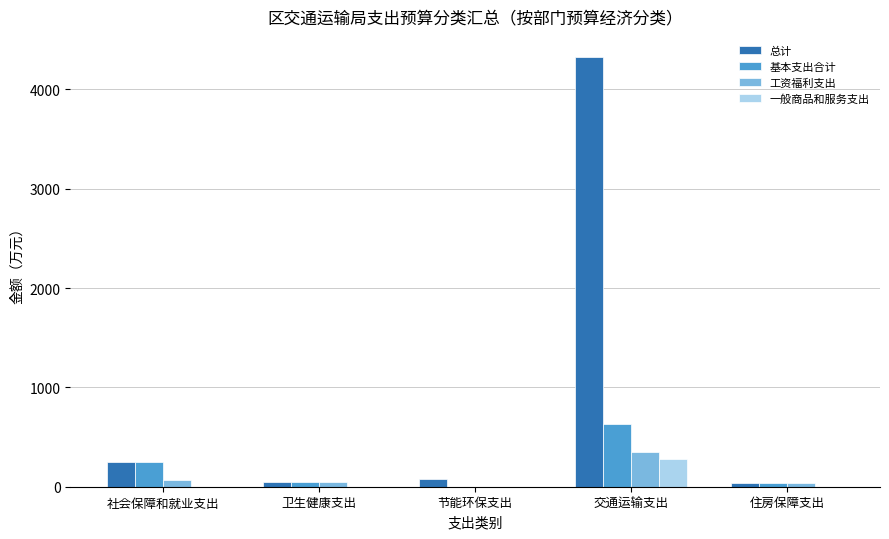

What is the difference between the 总计 values at 卫生健康支出 and 节能环保支出?

34.4